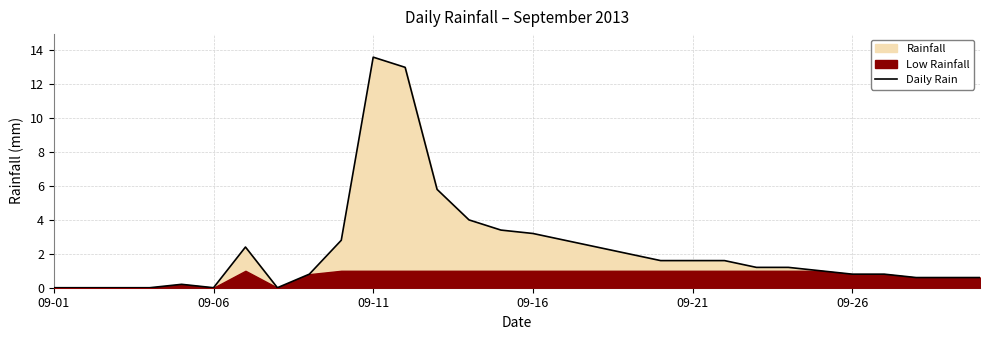

The value of Daily Rain at 09-21 is 0.8. True or false?

False